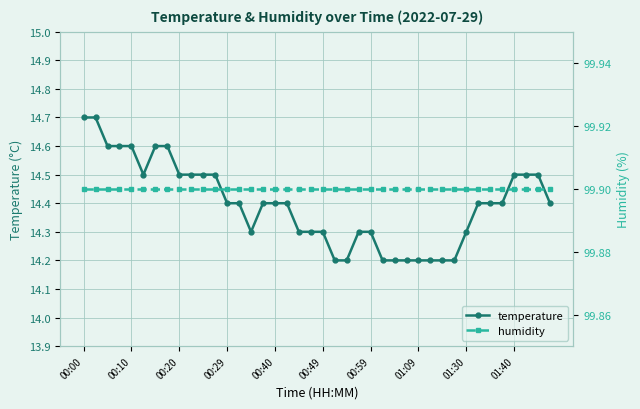

At how many categories does at least one series exceed 93?

40